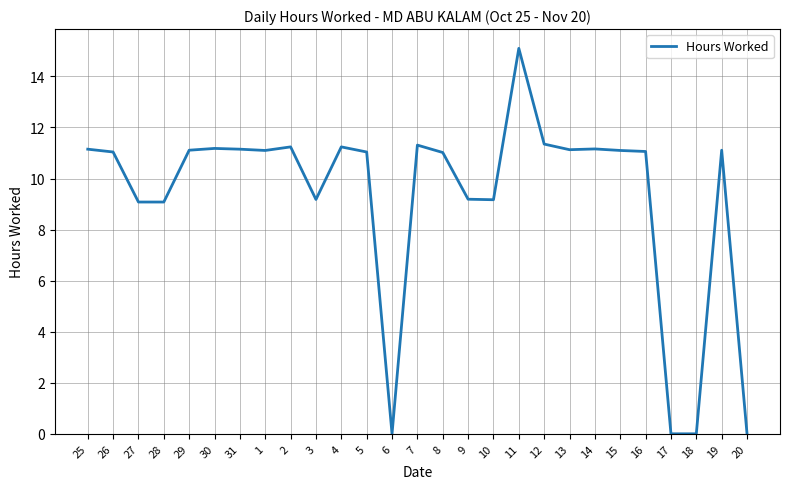

What is the sum of all values?

250.3